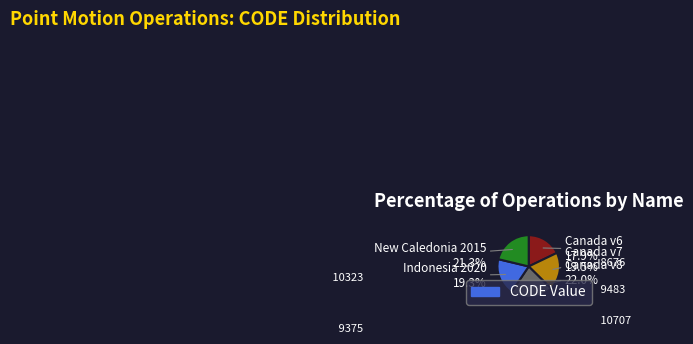

Is there a majority slice in this chart?

No